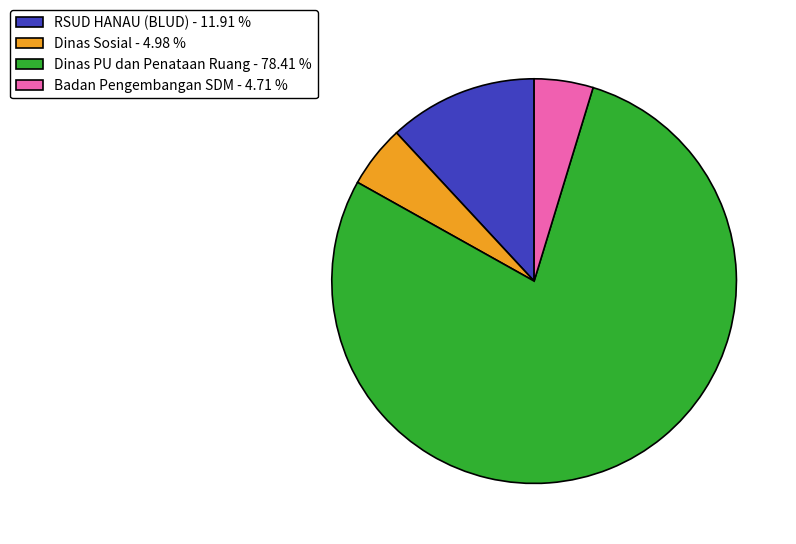

What is the largest slice in the pie chart?

Dinas PU dan Penataan Ruang - 78.41 %